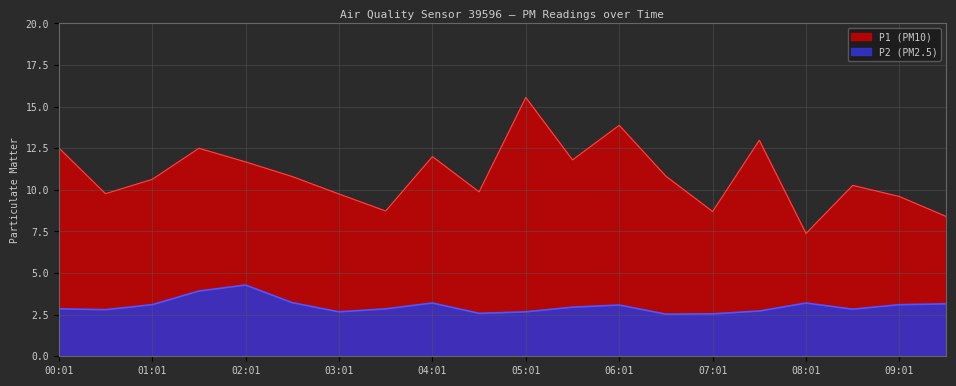

Is it true that P1 equals 9.6 at 05:01?

False